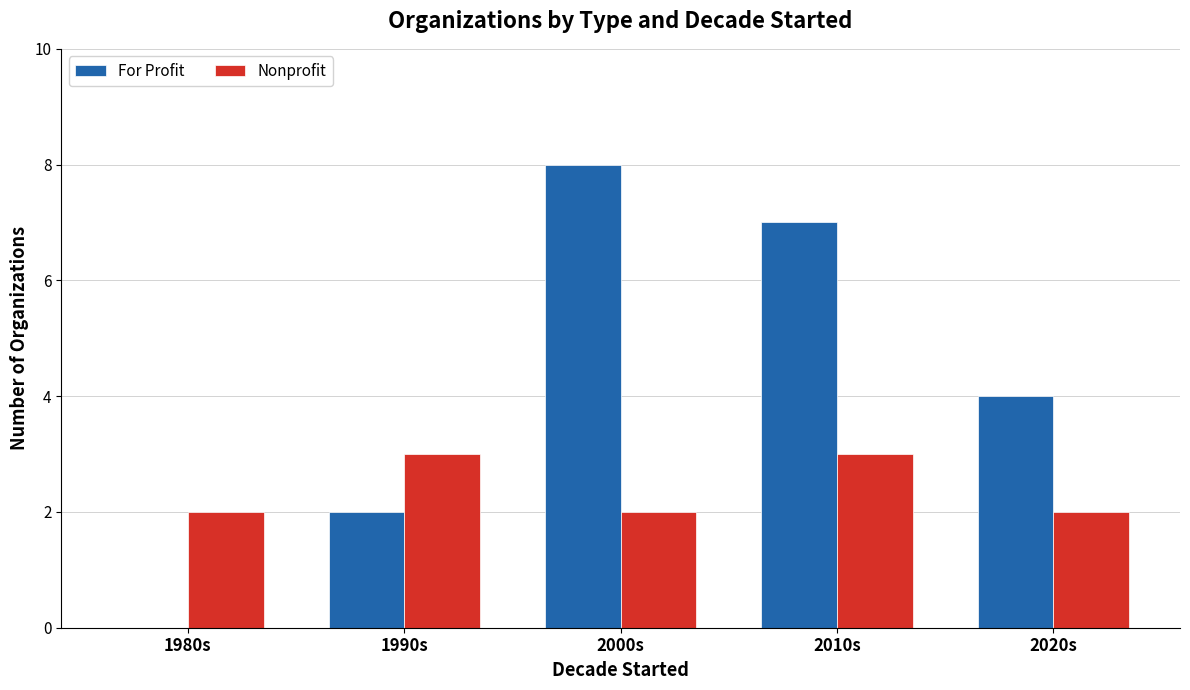

What are all the series names shown in the legend?

For Profit, Nonprofit